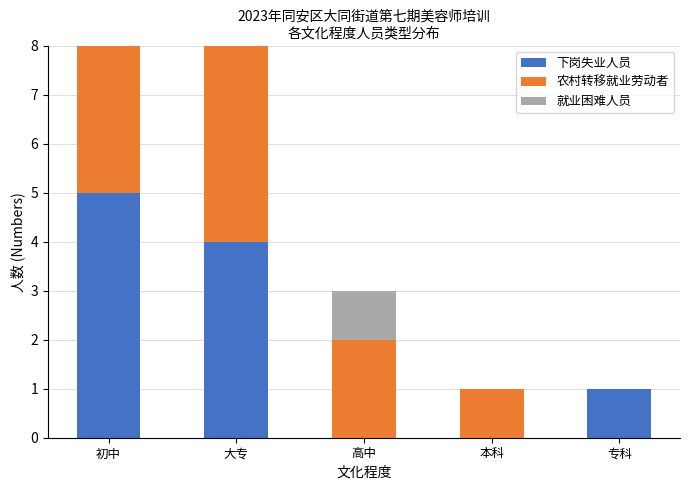

Reading left to right, transcribe the values for 下岗失业人员.

初中=5	大专=4	高中=0	本科=0	专科=1